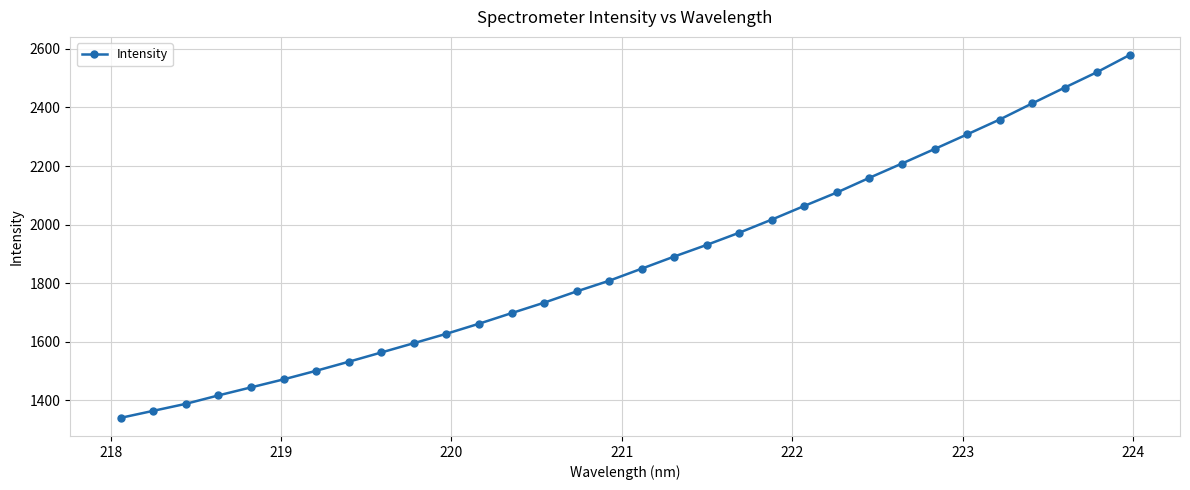

What is the maximum value shown in the chart?

2578.8